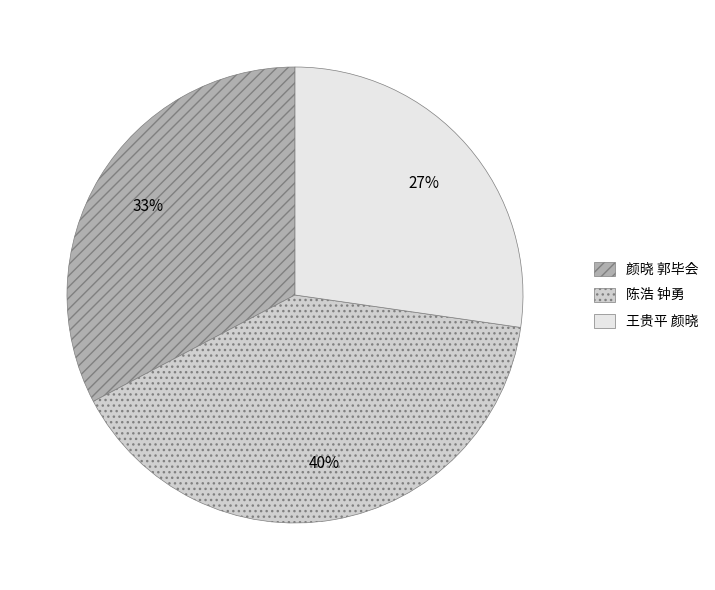

Is there any slice that represents more than half of the pie?

No